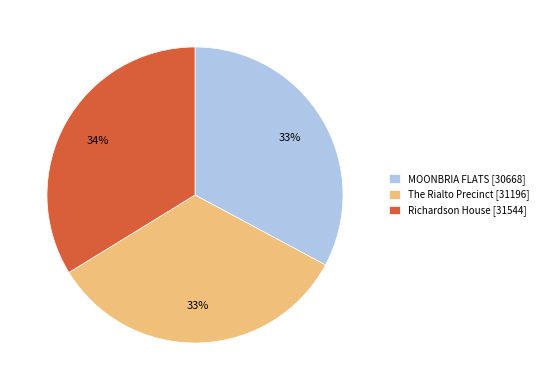

Do Richardson House and The Rialto Precinct together represent more than half of the pie?

Yes